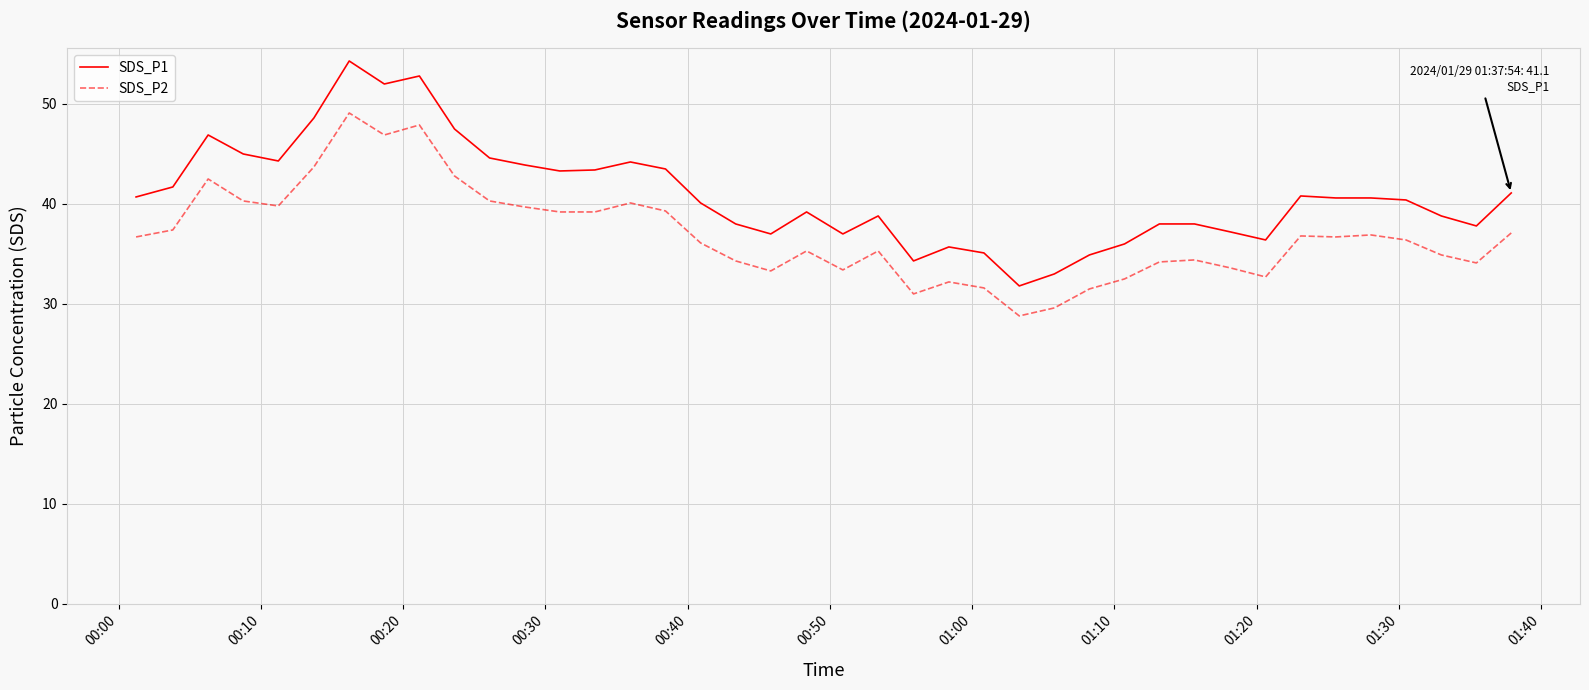

What is the highest value of the SDS_P2 series?

49.1